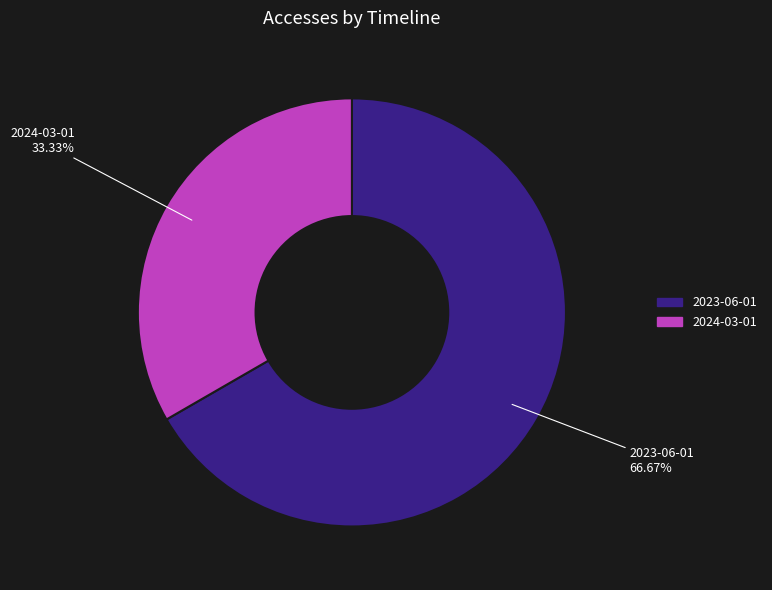

Rank the categories by value from highest to lowest.

2023-06-01, 2024-03-01